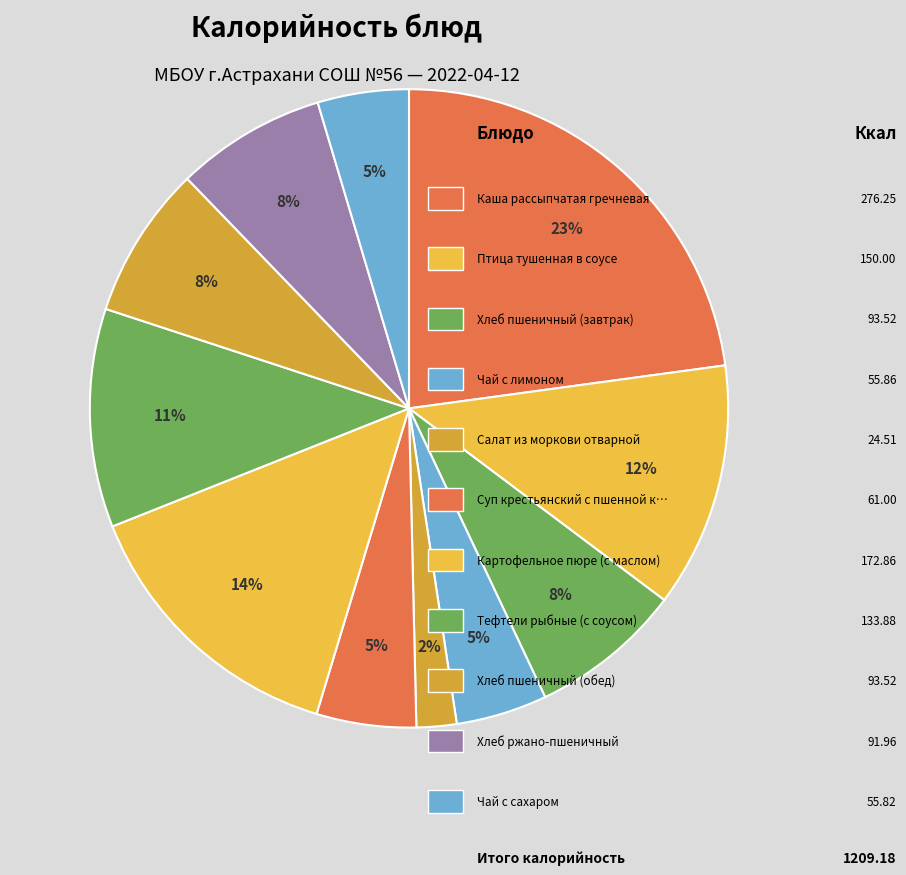

How many slices are in this pie chart?

11